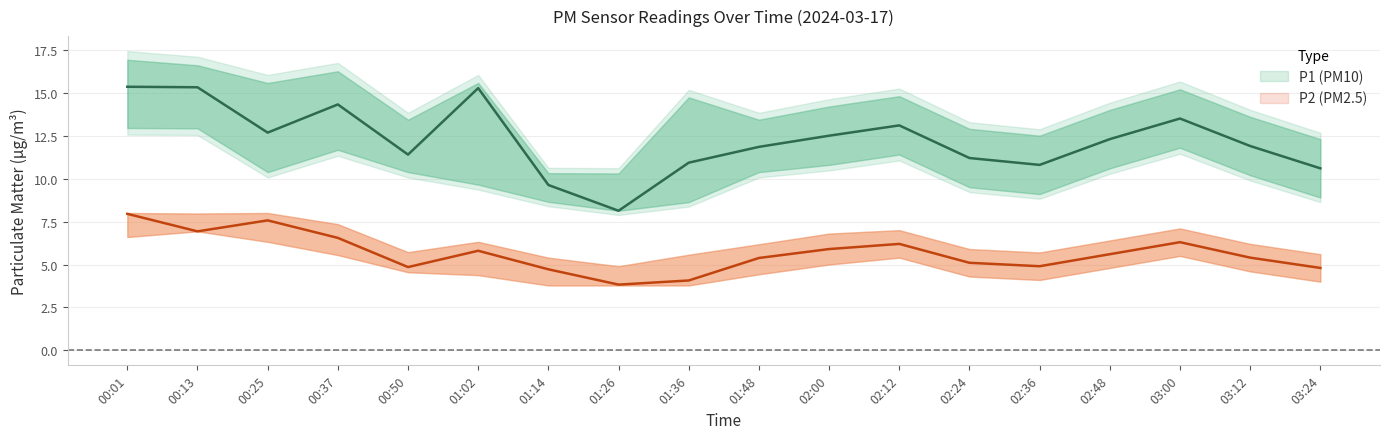

What is the label of the 14th point from the left?

02:36